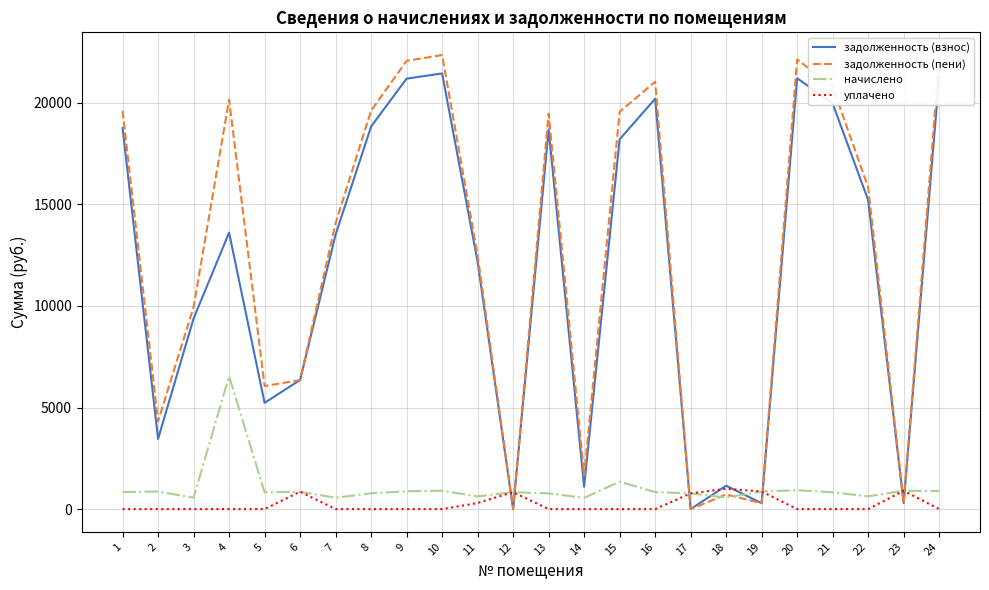

Which series ends up on top after the final intersection of задолженность (взнос) and начислено?

задолженность (взнос)